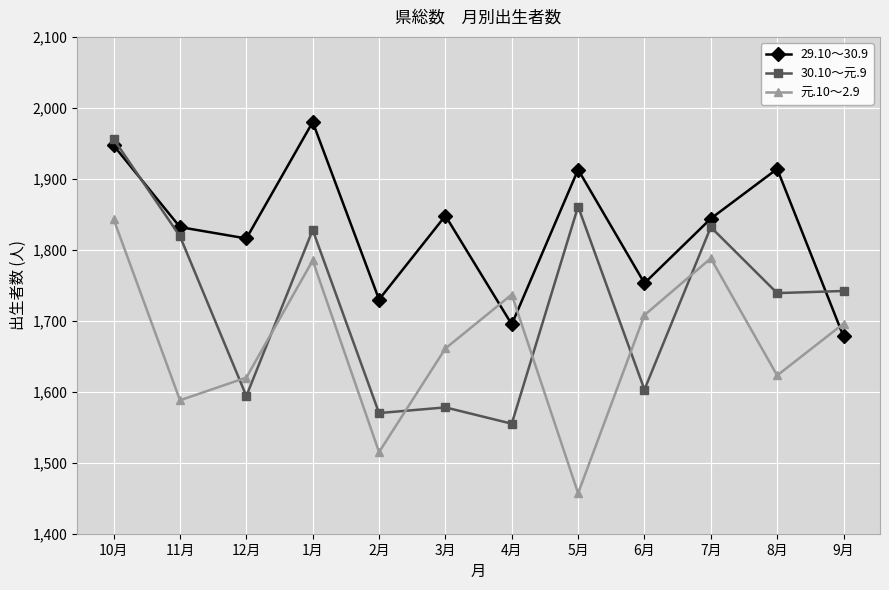

Does the chart have visible grid lines?

Yes